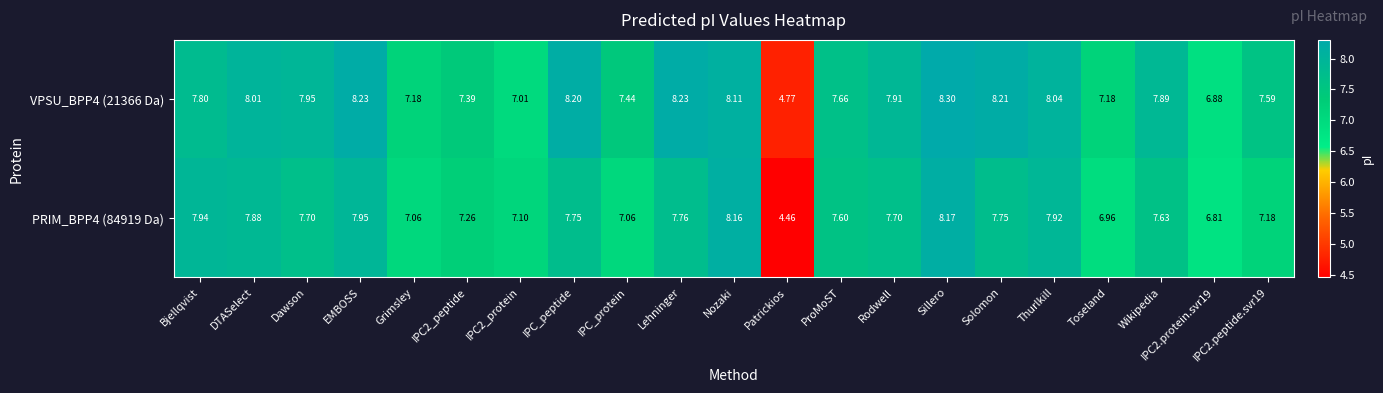

At which label does VPSU_BPP4 (21366 Da) first exceed 7?

Bjellqvist